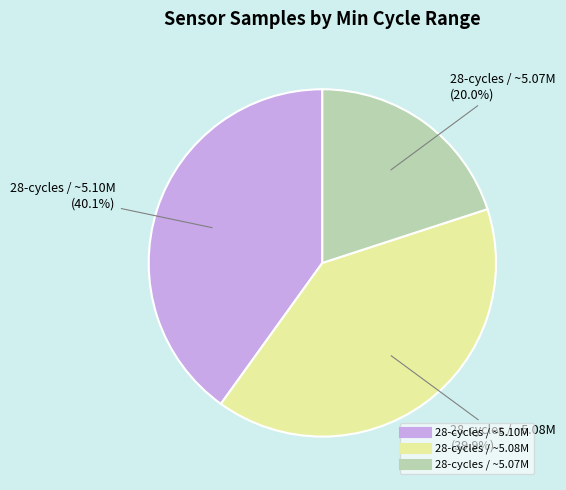

Is there a majority slice in this chart?

No